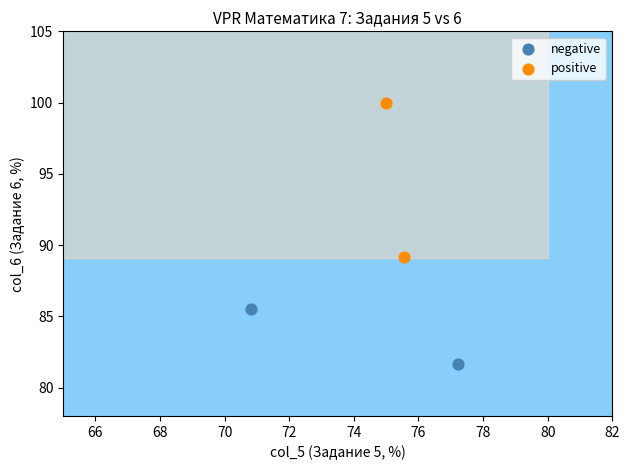

Which series contains the lowest Y value?

negative